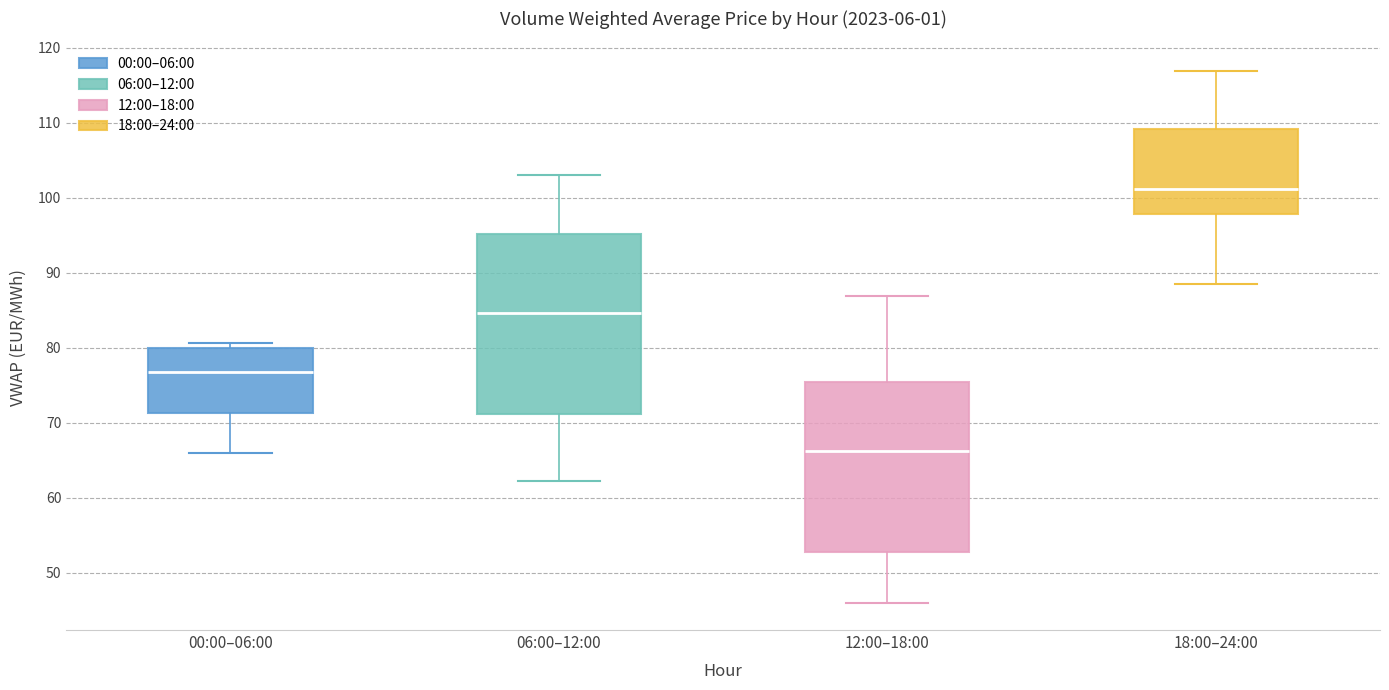

Reading left to right, transcribe this box plot: for each box, give where its median line is, the range the box spans, and where its two whiskers end, as read against the y-axis. The values are not printed on the chart, so give them approximately, as read against the axis.

00:00–06:00: median 77, box 71 to 80, whiskers 66 to 81
06:00–12:00: median 85, box 71 to 95, whiskers 62 to 103
12:00–18:00: median 66, box 53 to 75, whiskers 46 to 87
18:00–24:00: median 101, box 98 to 109, whiskers 89 to 117